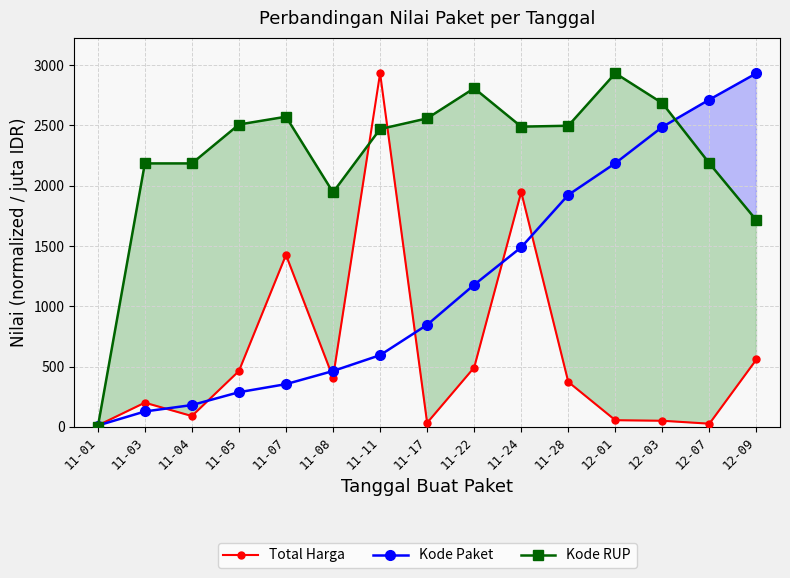

How many values in the Kode RUP series exceed 2488?

8